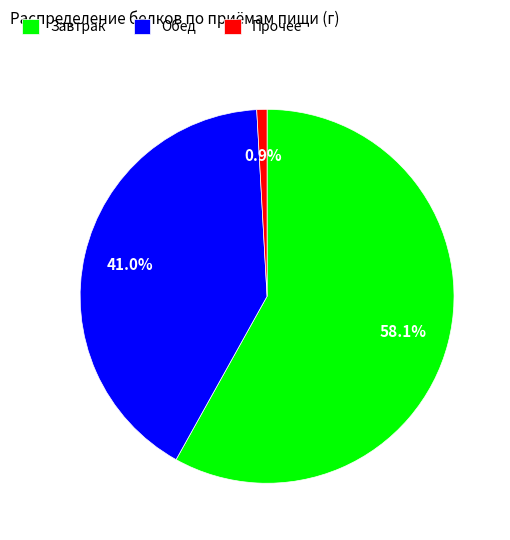

How many segments does this pie chart have?

3